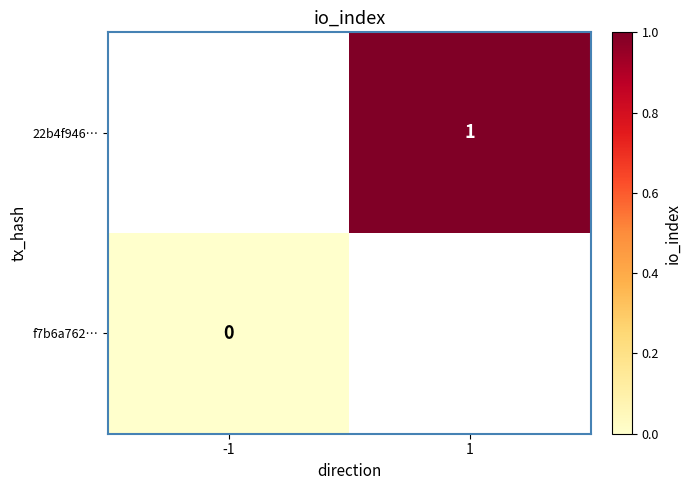

Rank the series by their average value, from highest to lowest.

22b4f946…, f7b6a762…